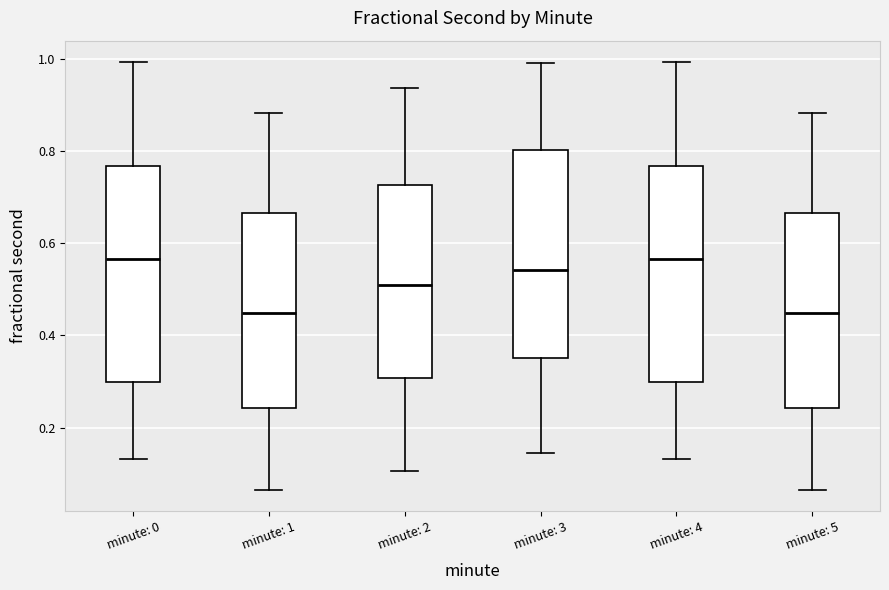

Reading left to right, read every box against the y-axis: the position of its median line, the range the box covers, and the ends of its whiskers. The values are not printed on the chart, so give them approximately, as read against the axis.

minute: 0: median 0.56, box 0.30 to 0.76, whiskers 0.14 to 1.00
minute: 1: median 0.44, box 0.24 to 0.66, whiskers 0.06 to 0.88
minute: 2: median 0.50, box 0.30 to 0.72, whiskers 0.10 to 0.94
minute: 3: median 0.54, box 0.36 to 0.80, whiskers 0.14 to 0.98
minute: 4: median 0.56, box 0.30 to 0.76, whiskers 0.14 to 1.00
minute: 5: median 0.44, box 0.24 to 0.66, whiskers 0.06 to 0.88